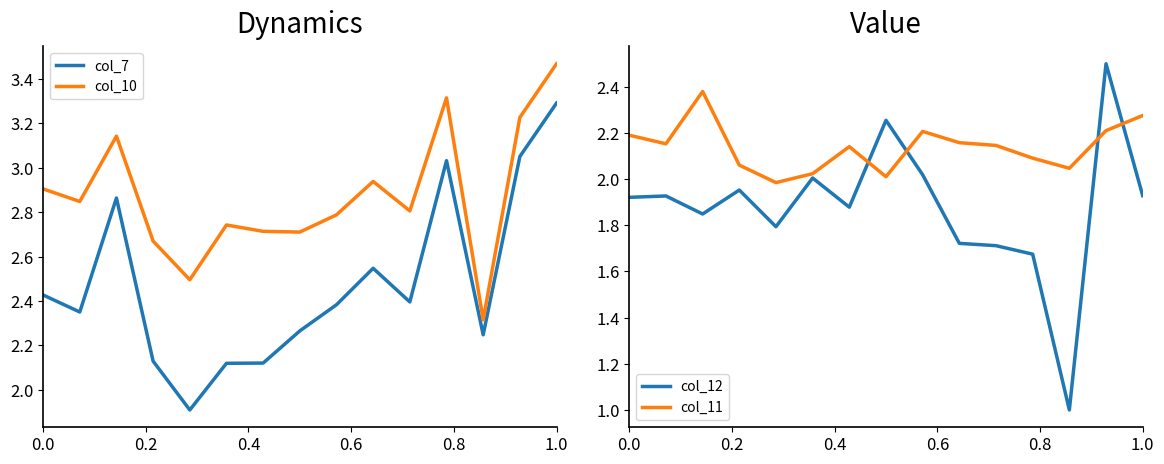

True or false: col_10 and col_7 cross at least once.

False